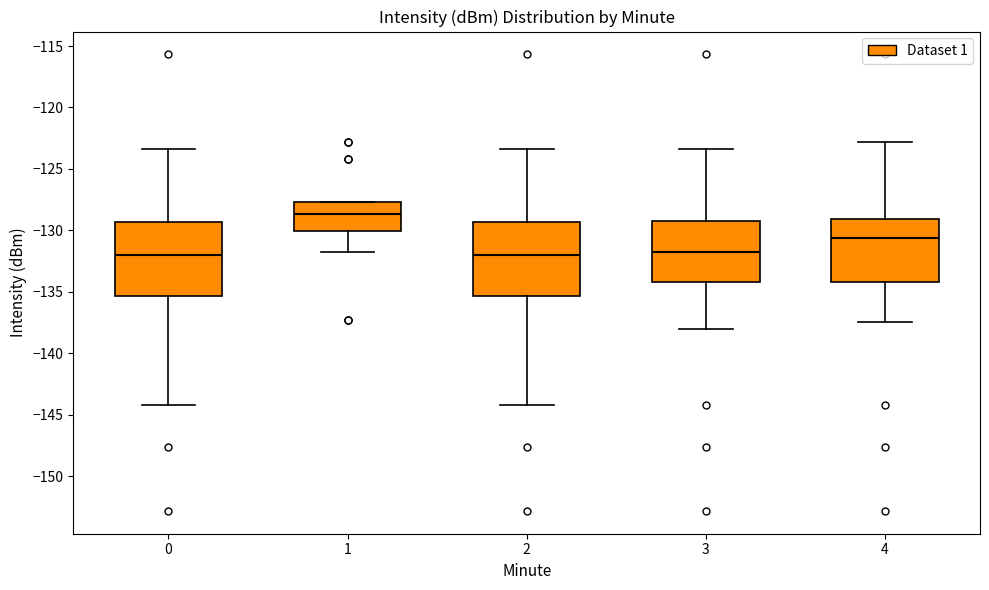

Where does the median line of the box at x = 1 sit on the y-axis? The values are not printed on the chart, so give them approximately, as read against the axis.

-128.5